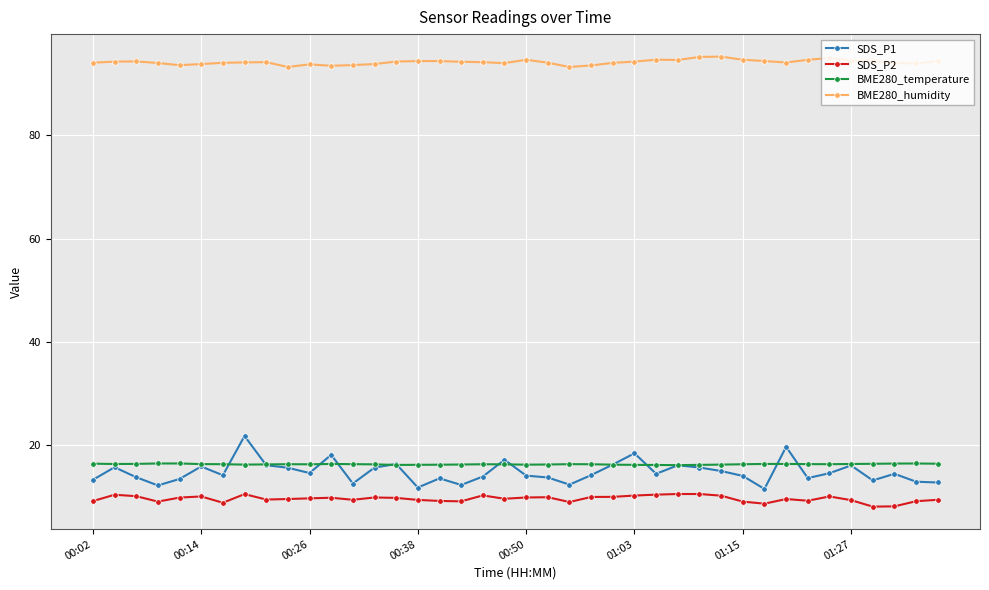

Does the chart display data point markers on the line(s)?

Yes